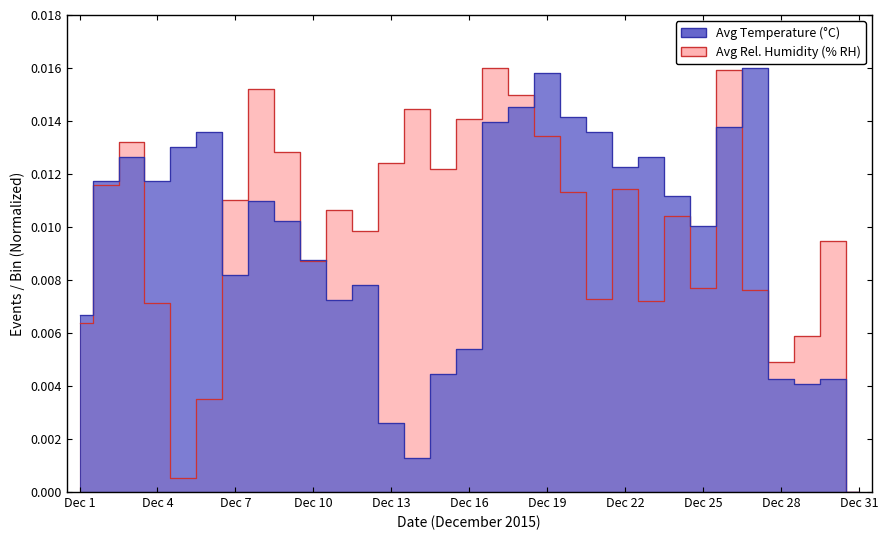

At which category does the chart reach its minimum across all series?

Dec 31